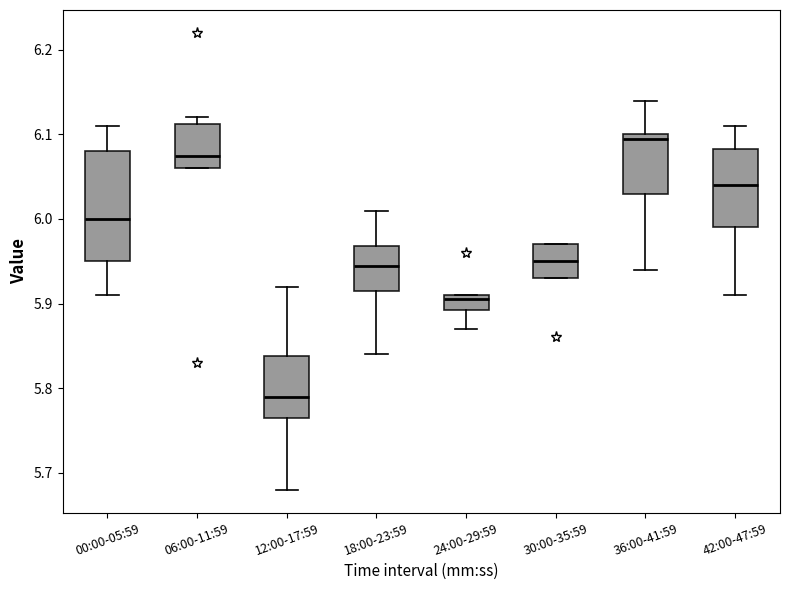

Which box is the tallest, from its lower edge to its upper edge?

00:00-05:59